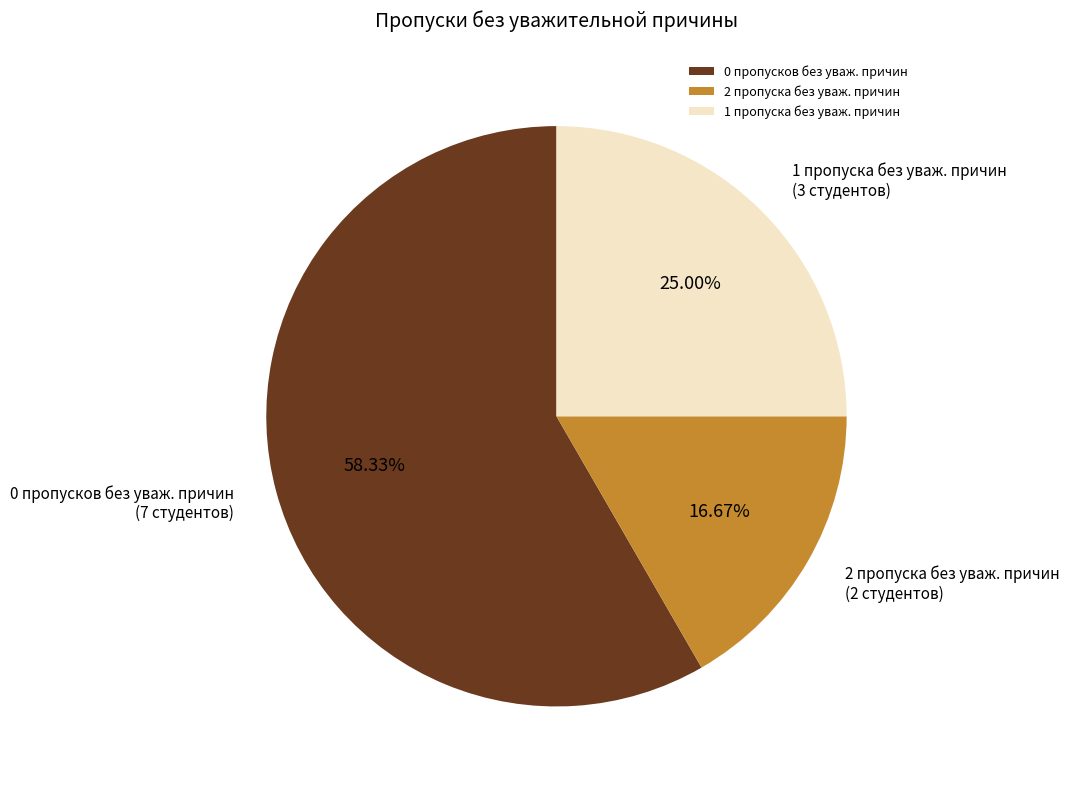

Combined, do 2 пропуска без уваж. причин and 1 пропуска без уваж. причин account for over 50%?

No